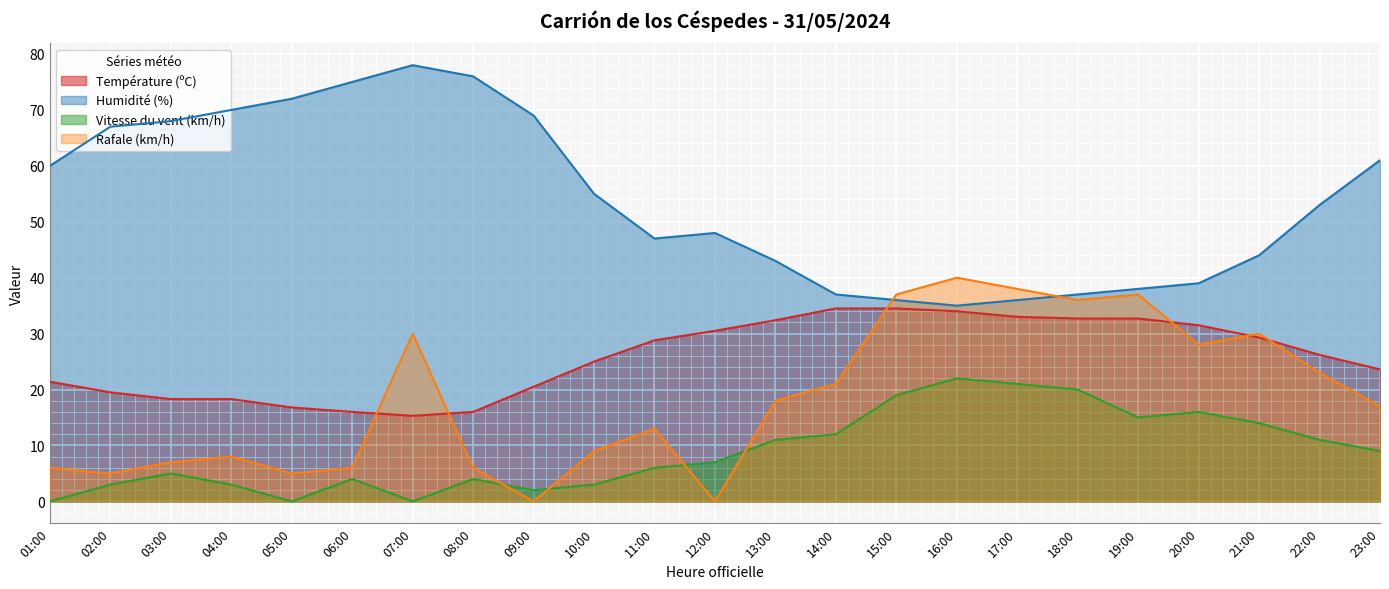

What are all the series names shown in the legend?

Température (ºC), Humidité (%), Vitesse du vent (km/h), Rafale (km/h)